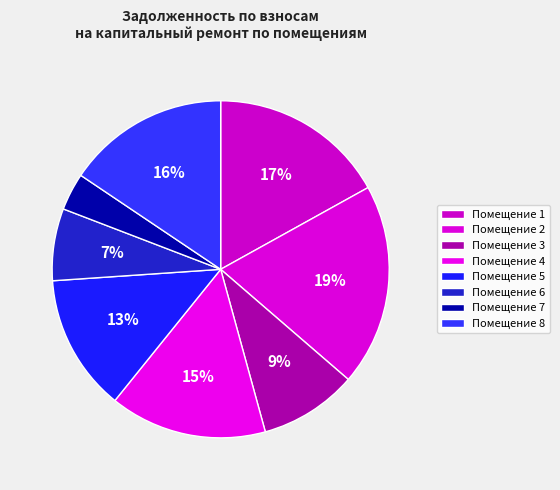

How many segments does this pie chart have?

8